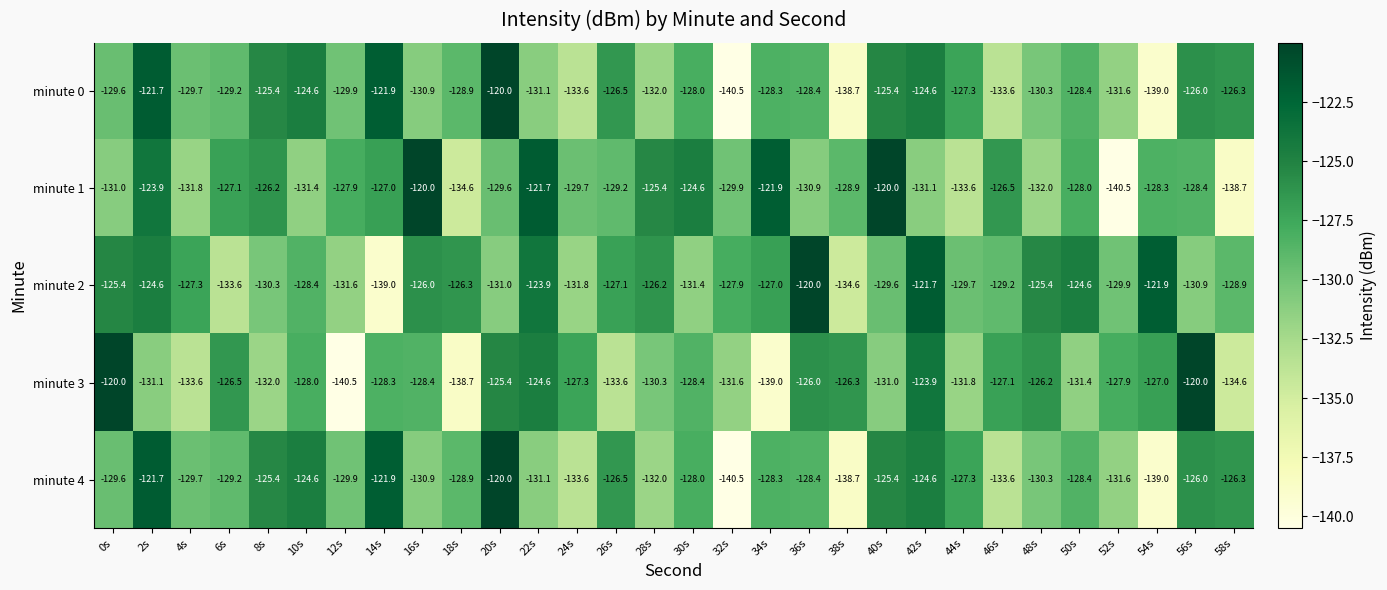

How many distinct data groups are displayed?

5